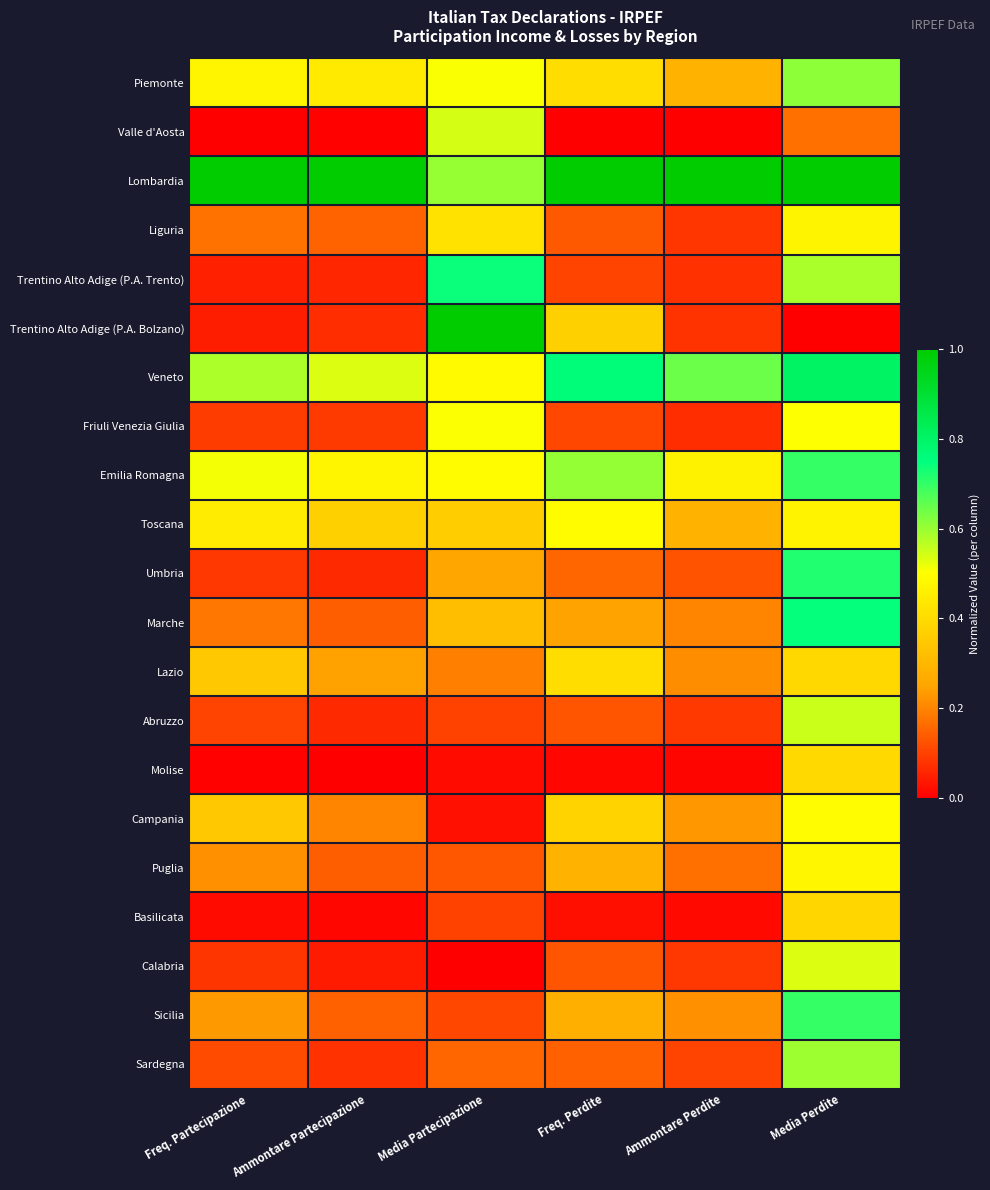

Reading left to right, list all the values displayed in this chart.

Piemonte: Freq. Partecipazione=0.5	Ammontare Partecipazione=0.4	Media Partecipazione=0.5	Freq. Perdite=0.4	Ammontare Perdite=0.3	Media Perdite=0.6
Valle d'Aosta: Freq. Partecipazione=0.0	Ammontare Partecipazione=0.0	Media Partecipazione=0.5	Freq. Perdite=0.0	Ammontare Perdite=0.0	Media Perdite=0.2
Lombardia: Freq. Partecipazione=1.0	Ammontare Partecipazione=1.0	Media Partecipazione=0.6	Freq. Perdite=1.0	Ammontare Perdite=1.0	Media Perdite=1.0
Liguria: Freq. Partecipazione=0.2	Ammontare Partecipazione=0.2	Media Partecipazione=0.4	Freq. Perdite=0.1	Ammontare Perdite=0.1	Media Perdite=0.5
Trentino Alto Adige (P.A. Trento): Freq. Partecipazione=0.0	Ammontare Partecipazione=0.1	Media Partecipazione=0.7	Freq. Perdite=0.1	Ammontare Perdite=0.1	Media Perdite=0.6
Trentino Alto Adige (P.A. Bolzano): Freq. Partecipazione=0.0	Ammontare Partecipazione=0.1	Media Partecipazione=1.0	Freq. Perdite=0.4	Ammontare Perdite=0.1	Media Perdite=0.0
Veneto: Freq. Partecipazione=0.6	Ammontare Partecipazione=0.5	Media Partecipazione=0.5	Freq. Perdite=0.8	Ammontare Perdite=0.6	Media Perdite=0.8
Friuli Venezia Giulia: Freq. Partecipazione=0.1	Ammontare Partecipazione=0.1	Media Partecipazione=0.5	Freq. Perdite=0.1	Ammontare Perdite=0.1	Media Perdite=0.5
Emilia Romagna: Freq. Partecipazione=0.5	Ammontare Partecipazione=0.5	Media Partecipazione=0.5	Freq. Perdite=0.6	Ammontare Perdite=0.5	Media Perdite=0.7
Toscana: Freq. Partecipazione=0.4	Ammontare Partecipazione=0.4	Media Partecipazione=0.4	Freq. Perdite=0.5	Ammontare Perdite=0.3	Media Perdite=0.5
Umbria: Freq. Partecipazione=0.1	Ammontare Partecipazione=0.1	Media Partecipazione=0.3	Freq. Perdite=0.2	Ammontare Perdite=0.1	Media Perdite=0.7
Marche: Freq. Partecipazione=0.2	Ammontare Partecipazione=0.1	Media Partecipazione=0.3	Freq. Perdite=0.2	Ammontare Perdite=0.2	Media Perdite=0.7
Lazio: Freq. Partecipazione=0.3	Ammontare Partecipazione=0.2	Media Partecipazione=0.2	Freq. Perdite=0.4	Ammontare Perdite=0.2	Media Perdite=0.4
Abruzzo: Freq. Partecipazione=0.1	Ammontare Partecipazione=0.1	Media Partecipazione=0.1	Freq. Perdite=0.1	Ammontare Perdite=0.1	Media Perdite=0.6
Molise: Freq. Partecipazione=0.0	Ammontare Partecipazione=0.0	Media Partecipazione=0.0	Freq. Perdite=0.0	Ammontare Perdite=0.0	Media Perdite=0.4
Campania: Freq. Partecipazione=0.3	Ammontare Partecipazione=0.2	Media Partecipazione=0.0	Freq. Perdite=0.4	Ammontare Perdite=0.2	Media Perdite=0.5
Puglia: Freq. Partecipazione=0.2	Ammontare Partecipazione=0.1	Media Partecipazione=0.1	Freq. Perdite=0.3	Ammontare Perdite=0.2	Media Perdite=0.5
Basilicata: Freq. Partecipazione=0.0	Ammontare Partecipazione=0.0	Media Partecipazione=0.1	Freq. Perdite=0.0	Ammontare Perdite=0.0	Media Perdite=0.4
Calabria: Freq. Partecipazione=0.1	Ammontare Partecipazione=0.0	Media Partecipazione=0.0	Freq. Perdite=0.1	Ammontare Perdite=0.1	Media Perdite=0.5
Sicilia: Freq. Partecipazione=0.2	Ammontare Partecipazione=0.1	Media Partecipazione=0.1	Freq. Perdite=0.3	Ammontare Perdite=0.2	Media Perdite=0.7
Sardegna: Freq. Partecipazione=0.1	Ammontare Partecipazione=0.1	Media Partecipazione=0.2	Freq. Perdite=0.1	Ammontare Perdite=0.1	Media Perdite=0.6